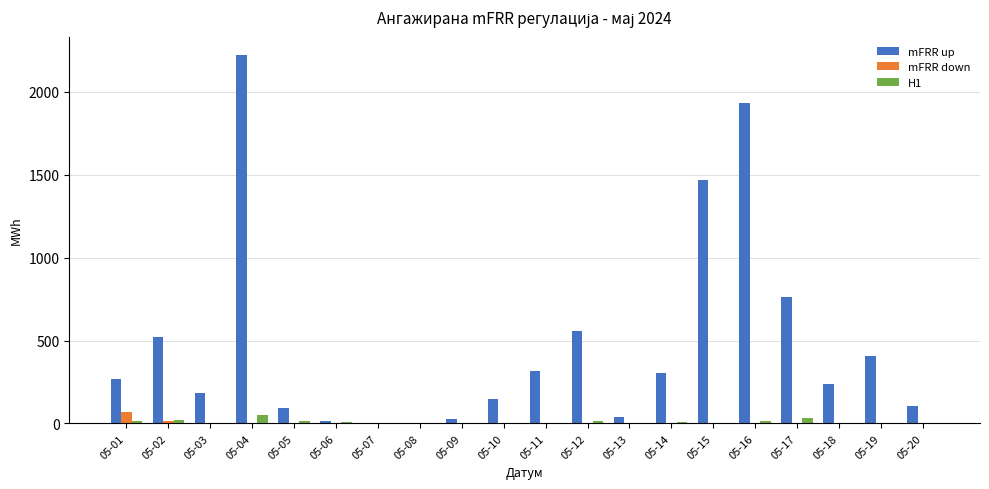

What is the greatest value displayed?

2222.3